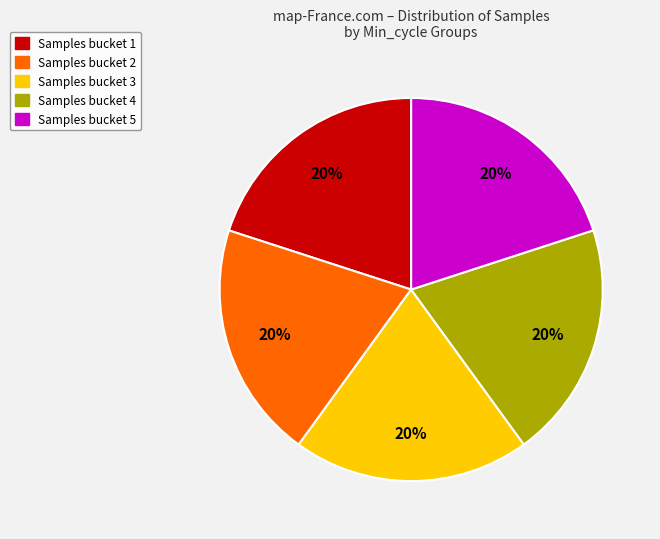

What percentage is the Samples bucket 3 slice, to the nearest percent?

20%